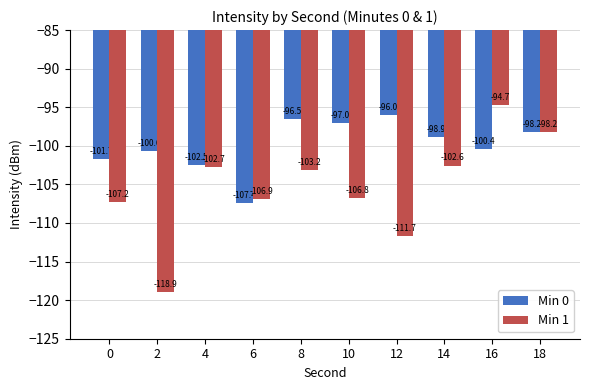

What are all the series names shown in the legend?

Min 0, Min 1